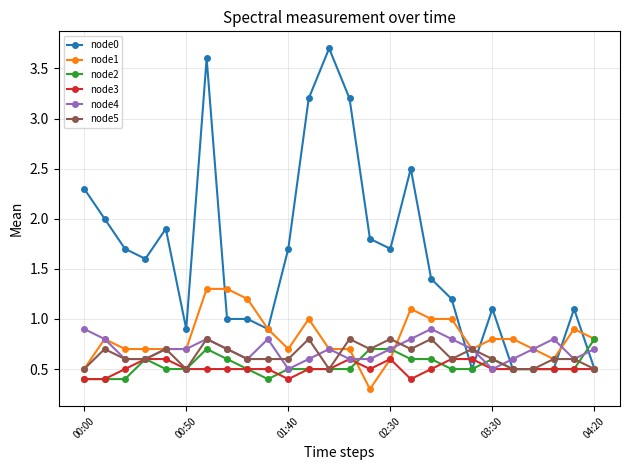

What is the value of the node2 point at the 14th from the left?

0.5